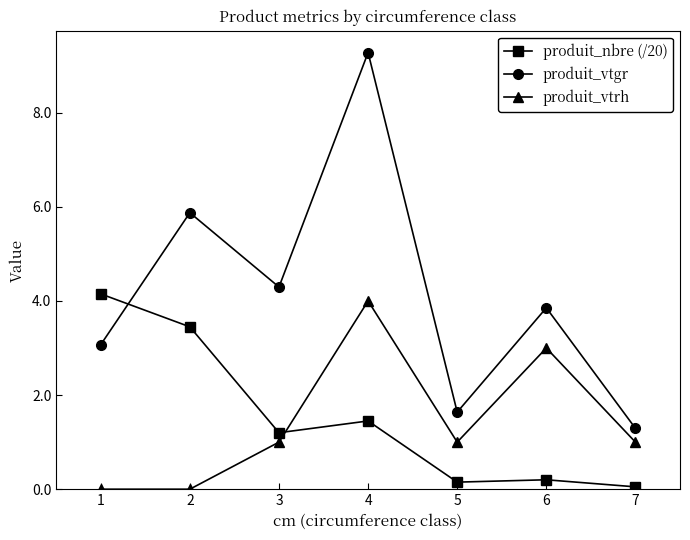

Read the produit_vtrh value at 6.

3.0